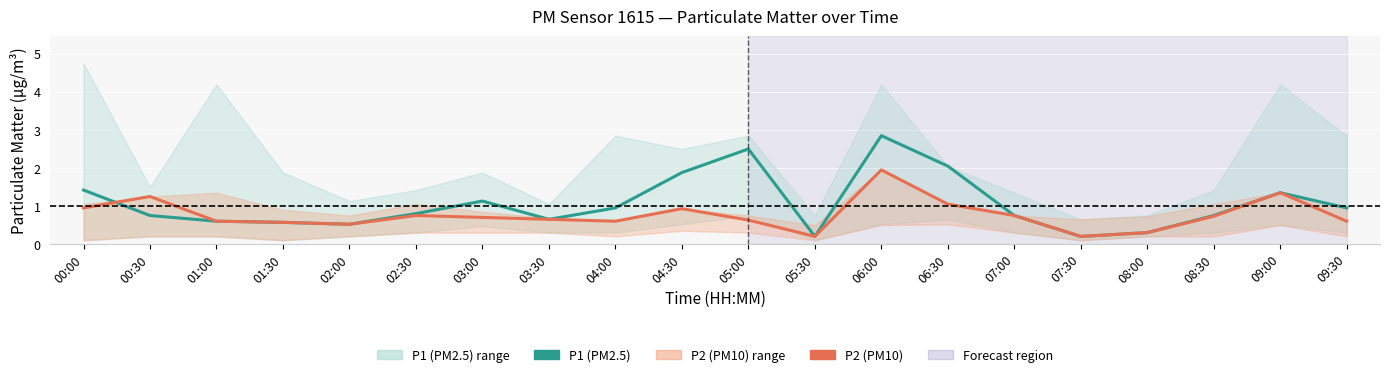

What position from the right is 01:00?

18